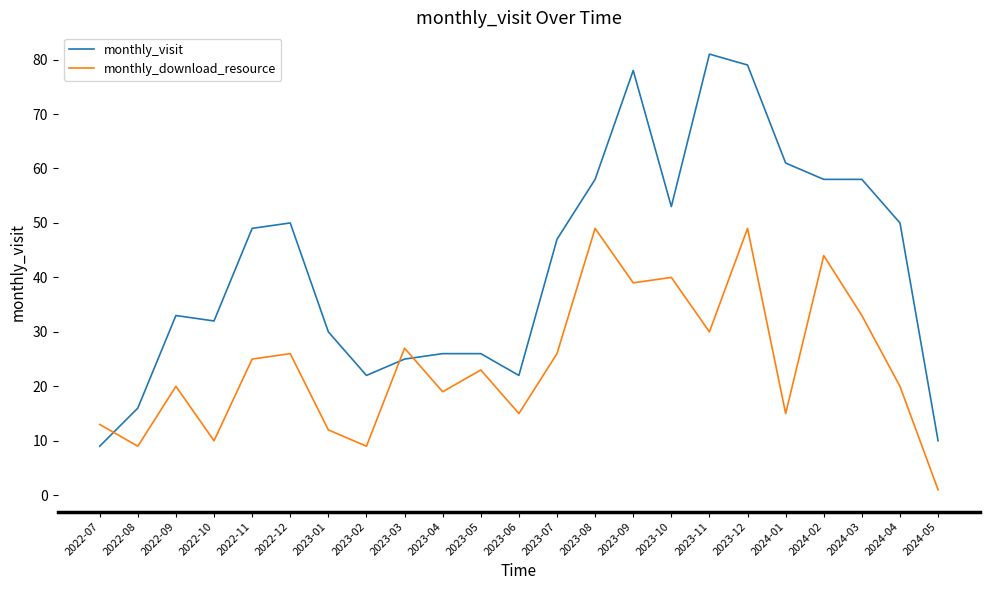

The monthly_download_resource series shows 20 at 2023-09. True or false?

False